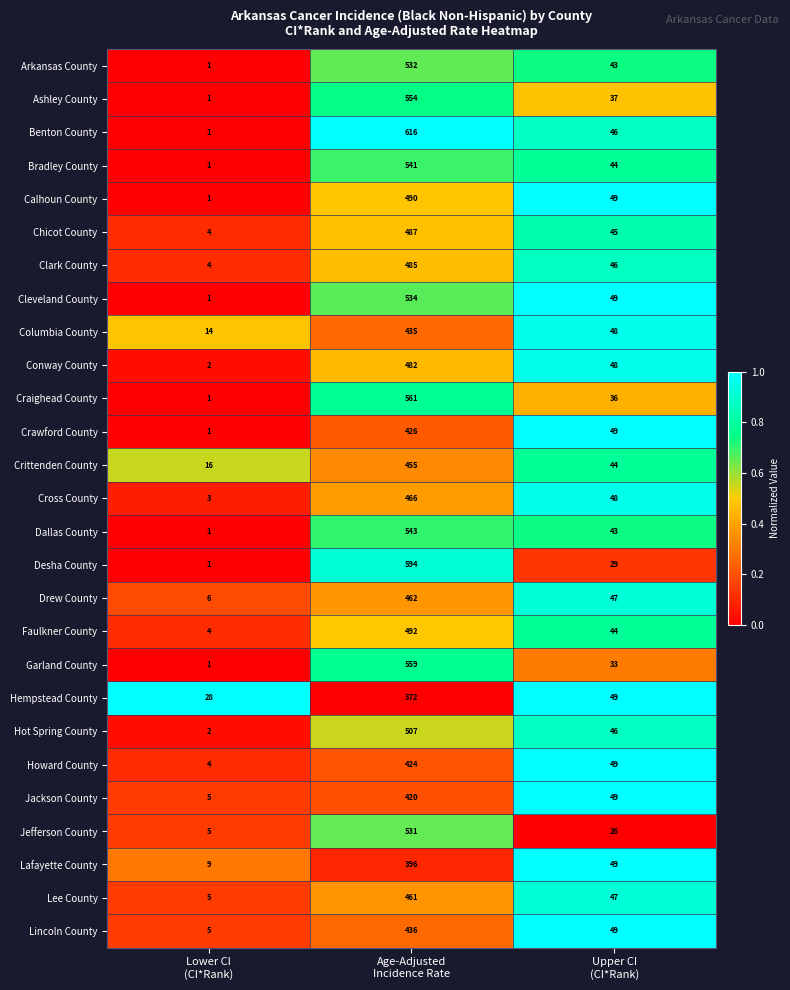

What is the difference between the maximum and minimum values in the Clark County series?

481